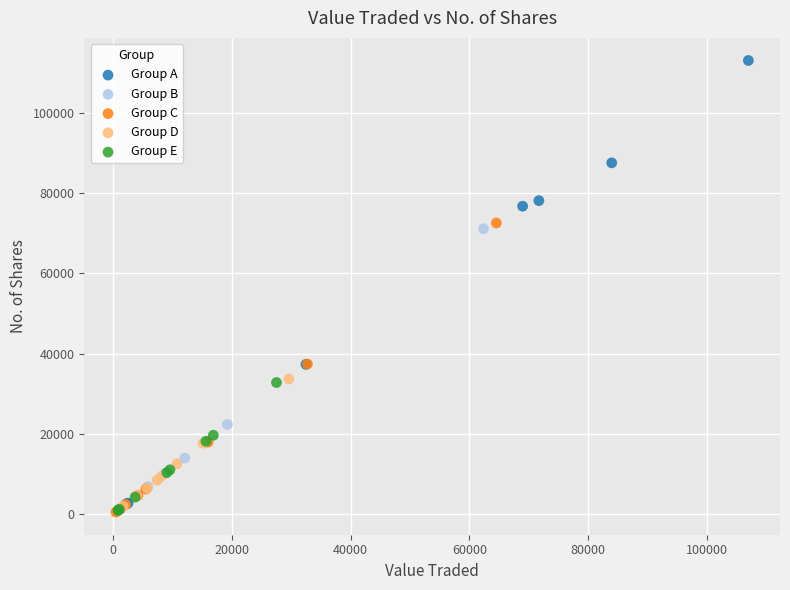

Which series reaches the maximum Y coordinate?

Group A